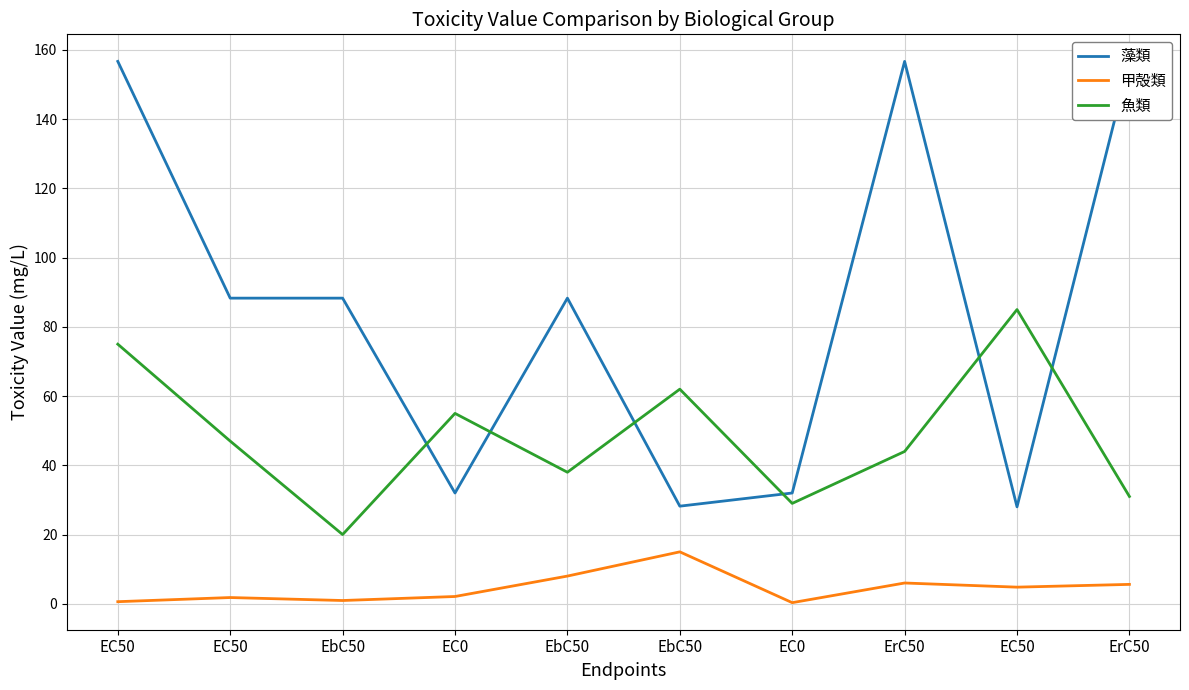

True or false: 藻類 and 甲殻類 intersect in this chart.

False